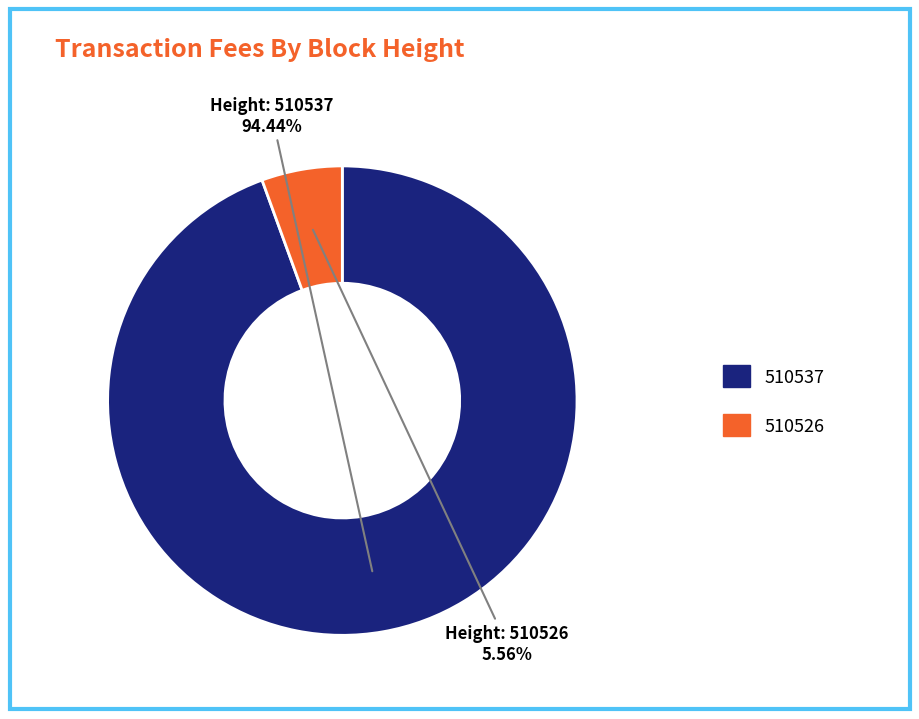

How many segments does this pie chart have?

2